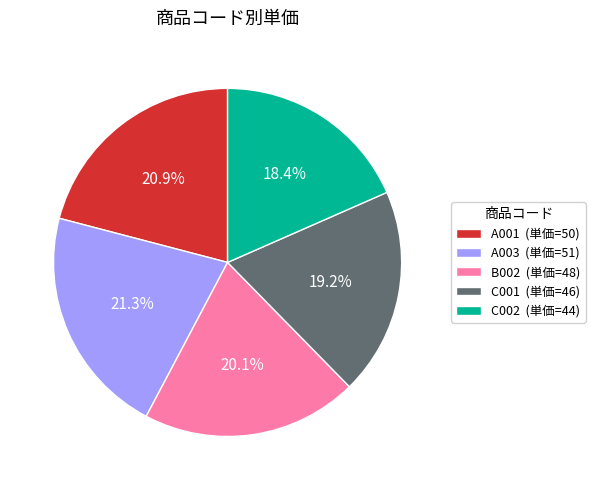

To the nearest percent, what portion does A003 represent?

21%